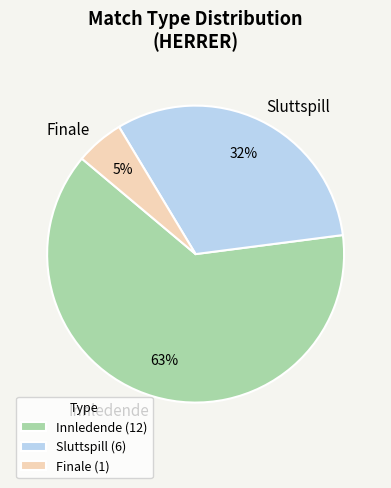

Which has a higher value, Finale or Sluttspill?

Sluttspill